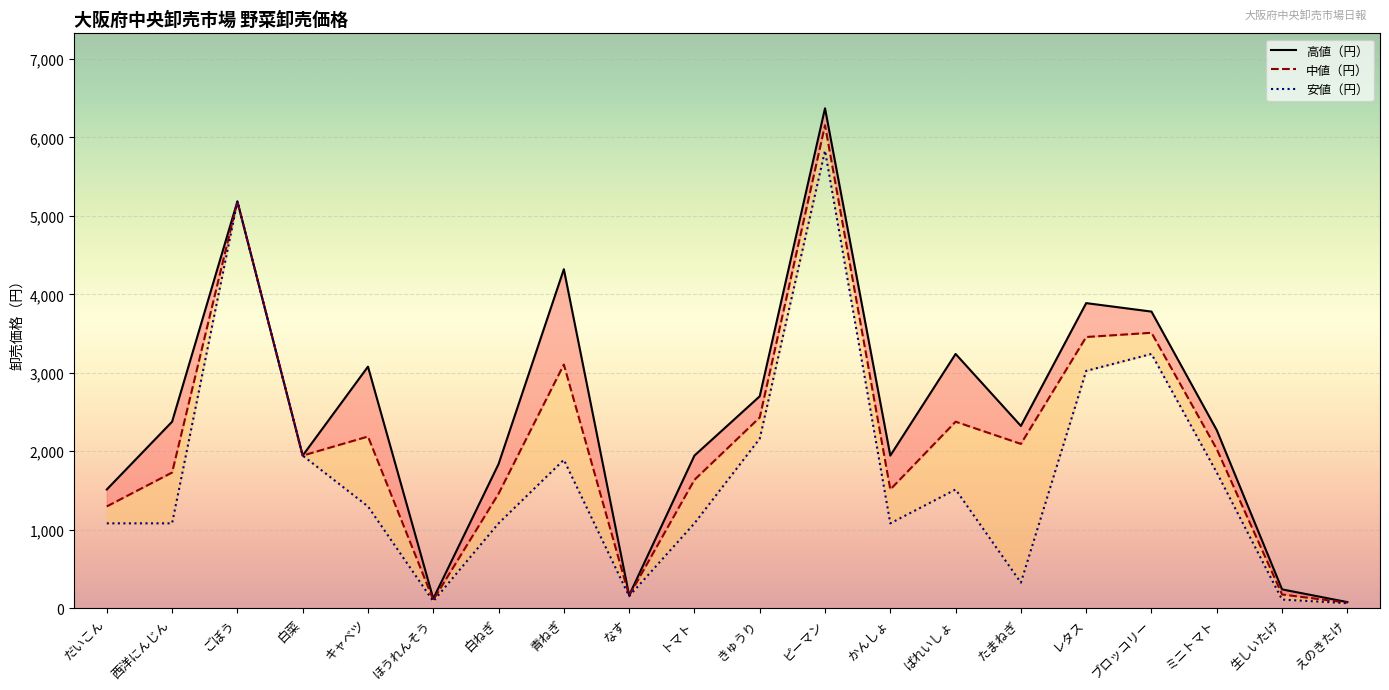

Count the number of categories in the chart.

20